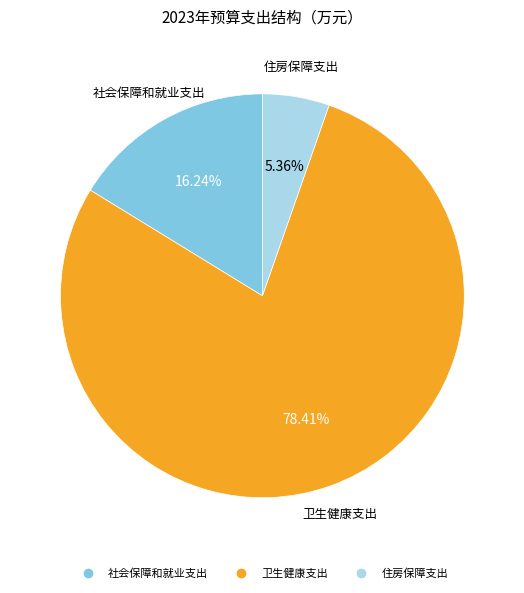

Which slice is the smallest?

住房保障支出